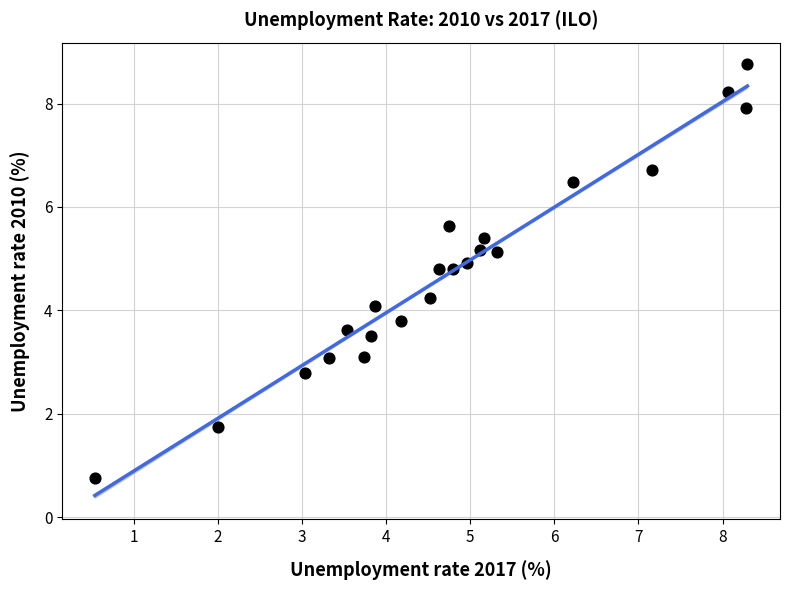

What is the range of X values (max minus min)?

7.8